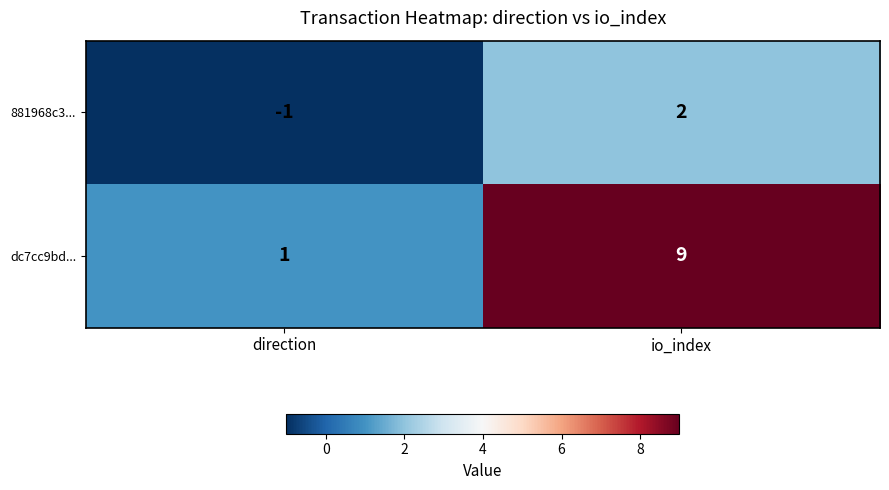

What value does the dc7cc9bd... series have at io_index?

9